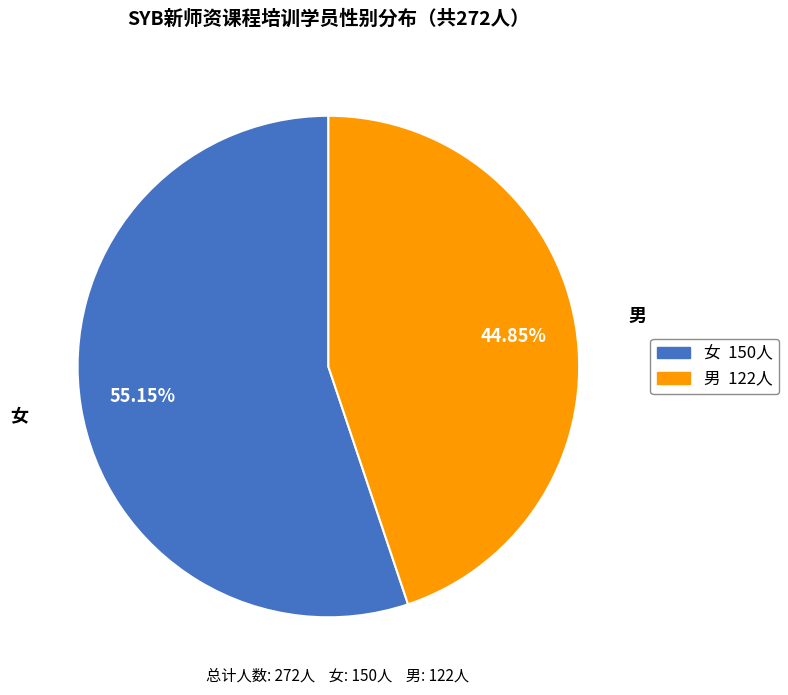

What percentage do 女 and 男 together represent?

100.0%